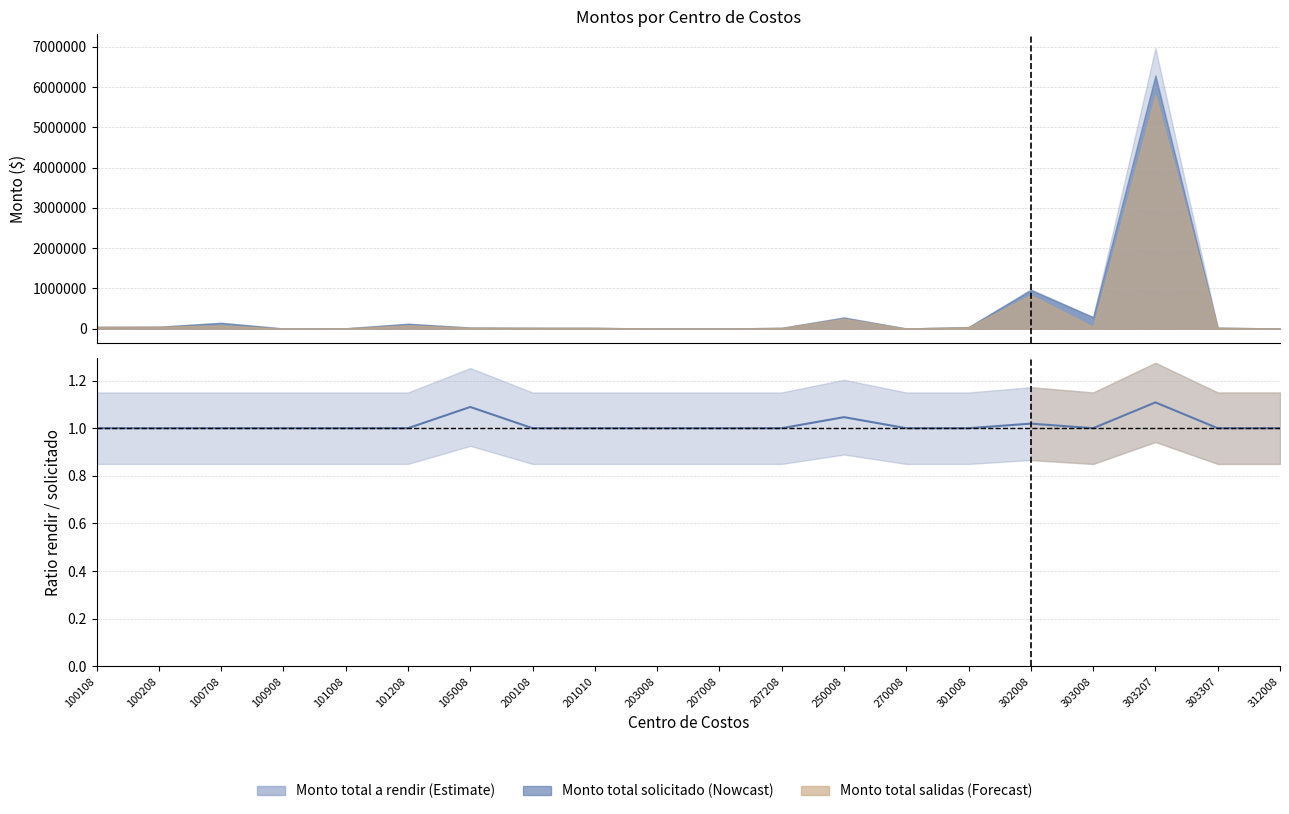

True or false: the data shows 1.0 at 101008.

True